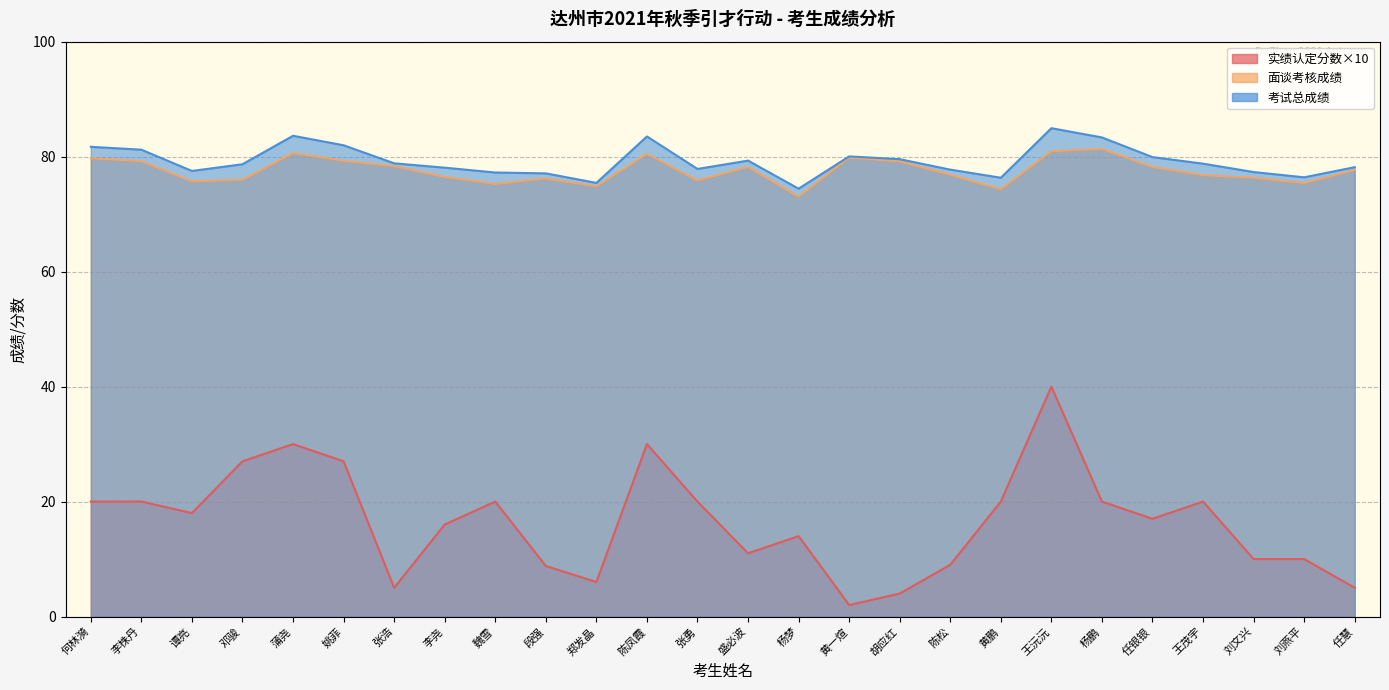

Where does the 考试总成绩 series first go above 78?

何林漪